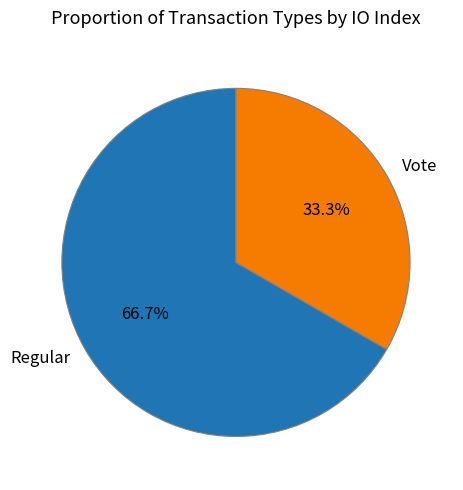

What is the total percentage of Vote and Regular?

100.0%